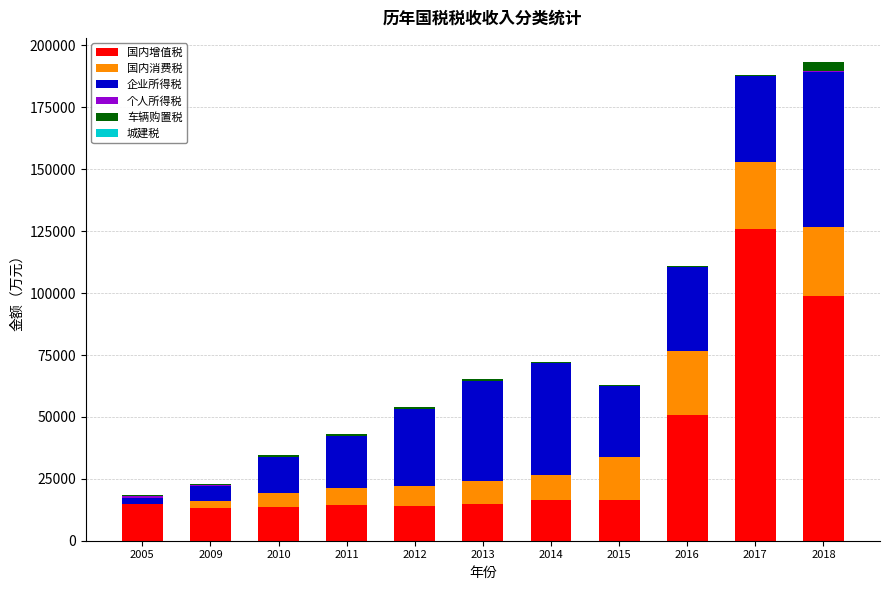

How many categories are shown in the chart?

11